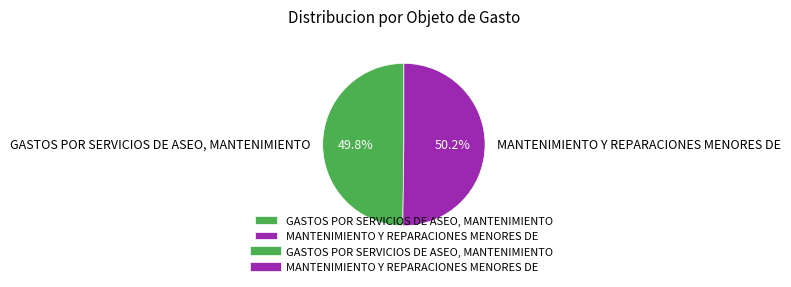

The MANTENIMIENTO Y REPARACIONES MENORES DE slice represents 63% of the pie. True or false?

False